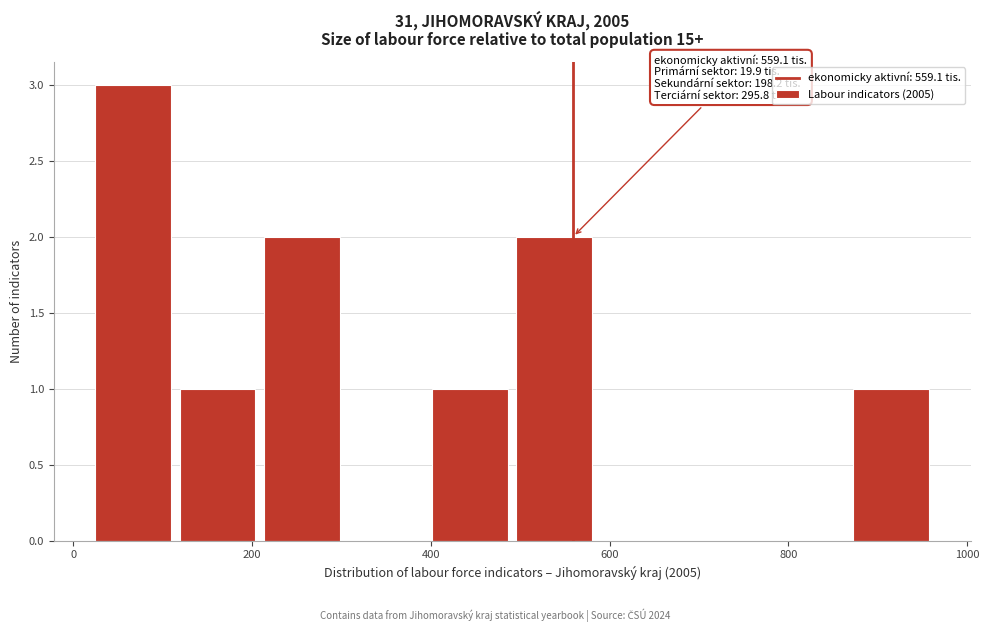

Over which range of the x-axis is the bar tallest?

20 to 120